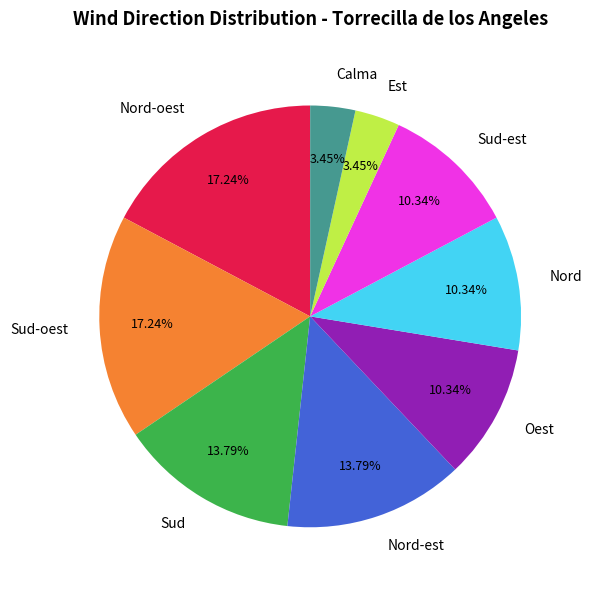

What is the total percentage of Nord-est and Oest?

24.1%